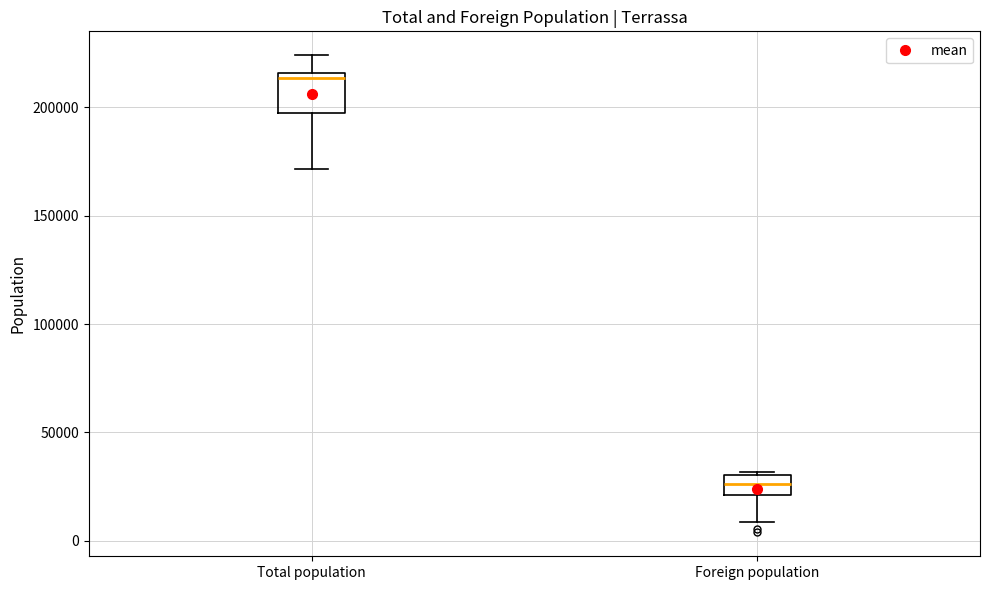

Reading left to right, transcribe this box plot: for each box, give where its median line is, the range the box spans, and where its two whiskers end, as read against the y-axis. The values are not printed on the chart, so give them approximately, as read against the axis.

Total population: median 215000 (just below the box's upper edge), box 195000 to 215000, whiskers 170000 to 225000
Foreign population: median 25000, box 20000 to 30000, whiskers 10000 to 30000 (just above the box's upper edge)